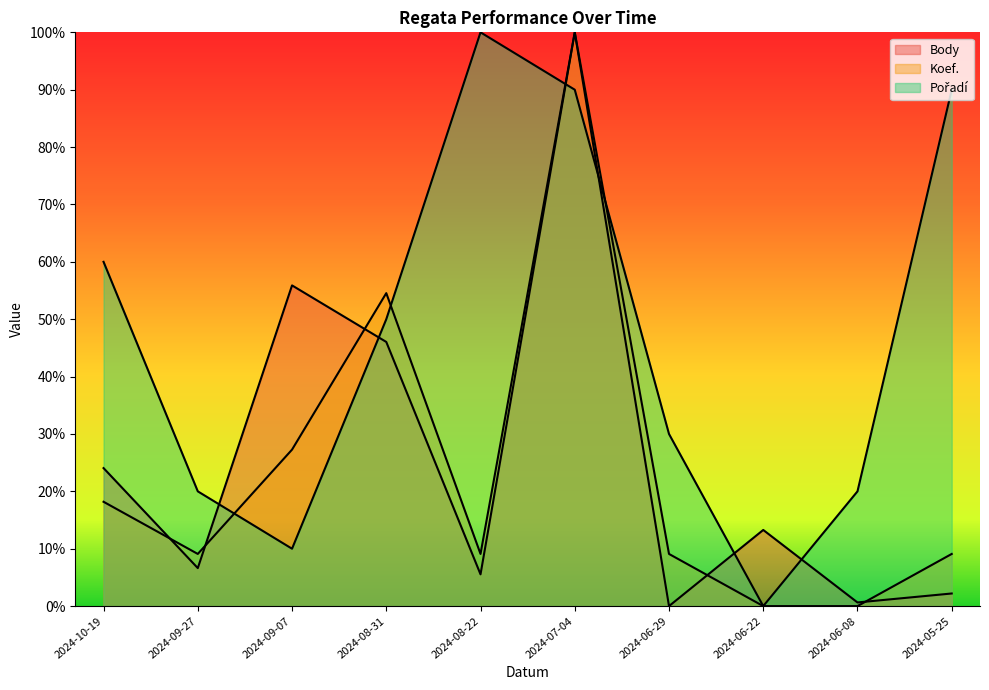

What is the maximum value shown in the chart?

1.0